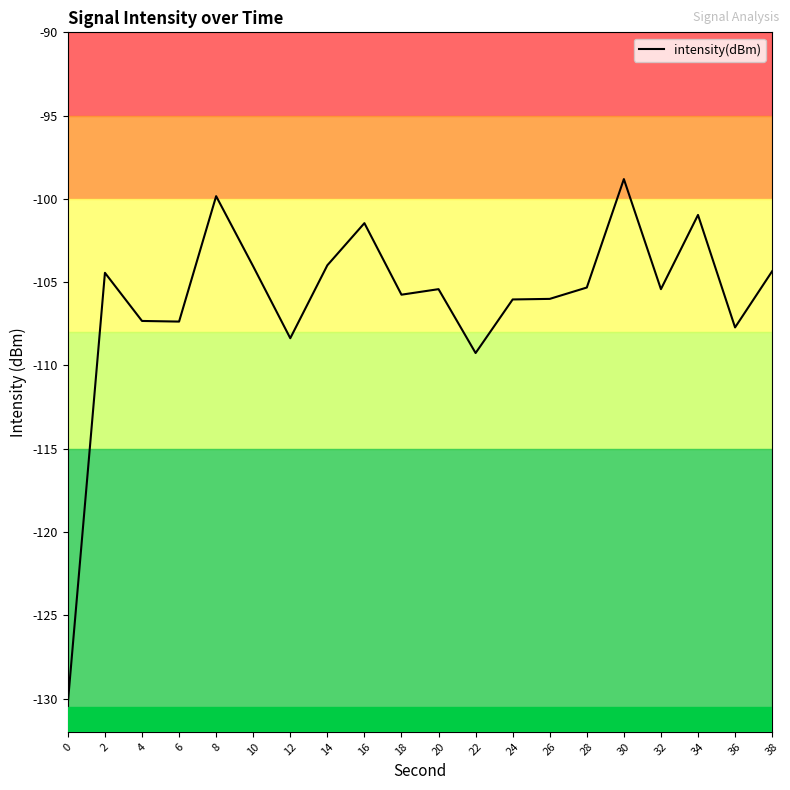

What is the sum of all values?

-2122.1